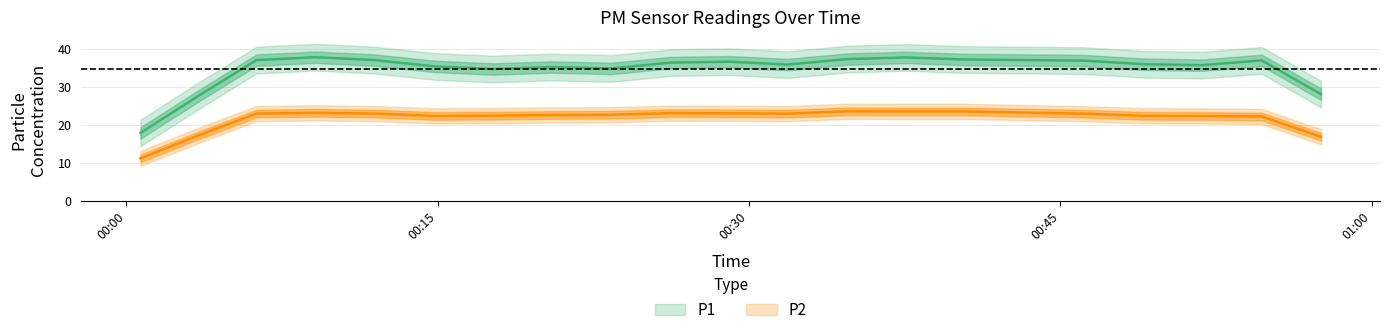

What is the sum of the P1 values at 2023-02-10T00:29:04 and 2023-02-10T00:17:40?

70.3